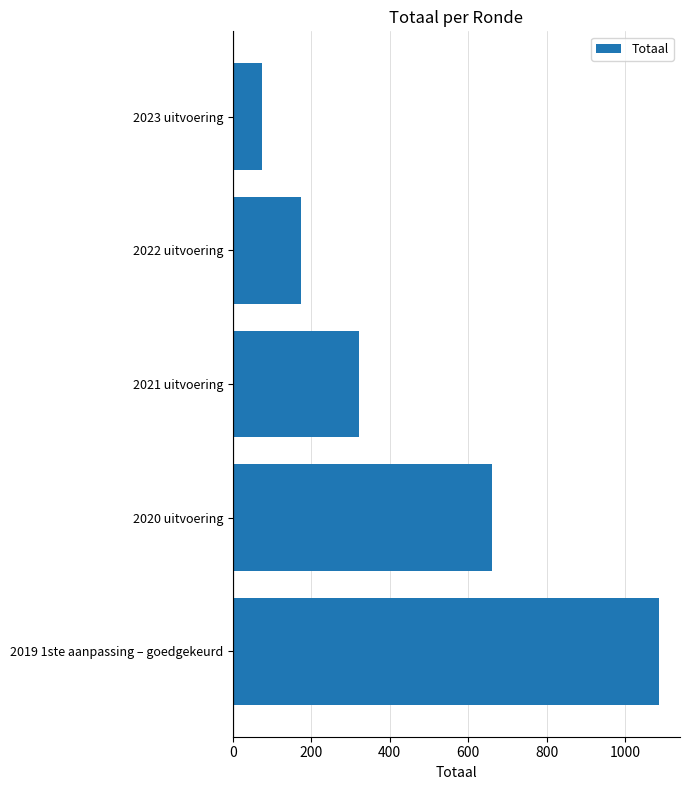

Rank the categories by value from lowest to highest.

2023 uitvoering, 2022 uitvoering, 2021 uitvoering, 2020 uitvoering, 2019 1ste aanpassing – goedgekeurd